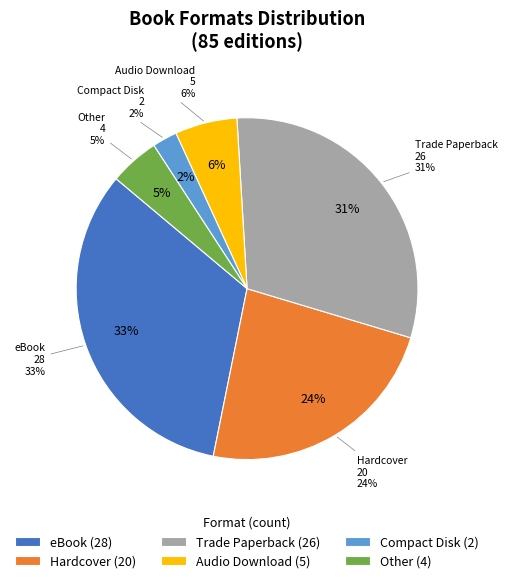

Is it true that Compact Disk is 2% of the pie?

True